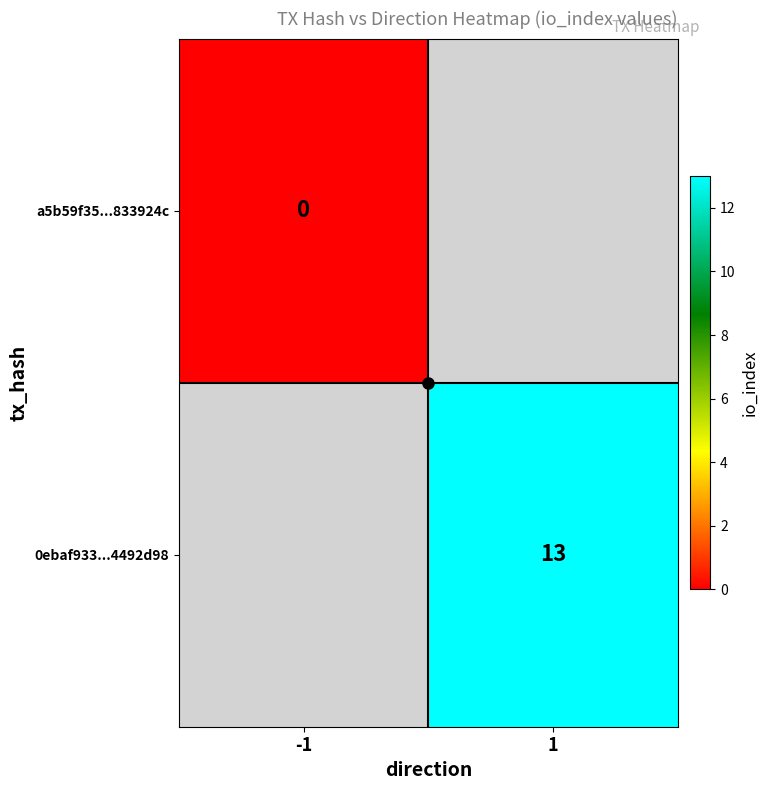

At how many categories does at least one series exceed 12?

1